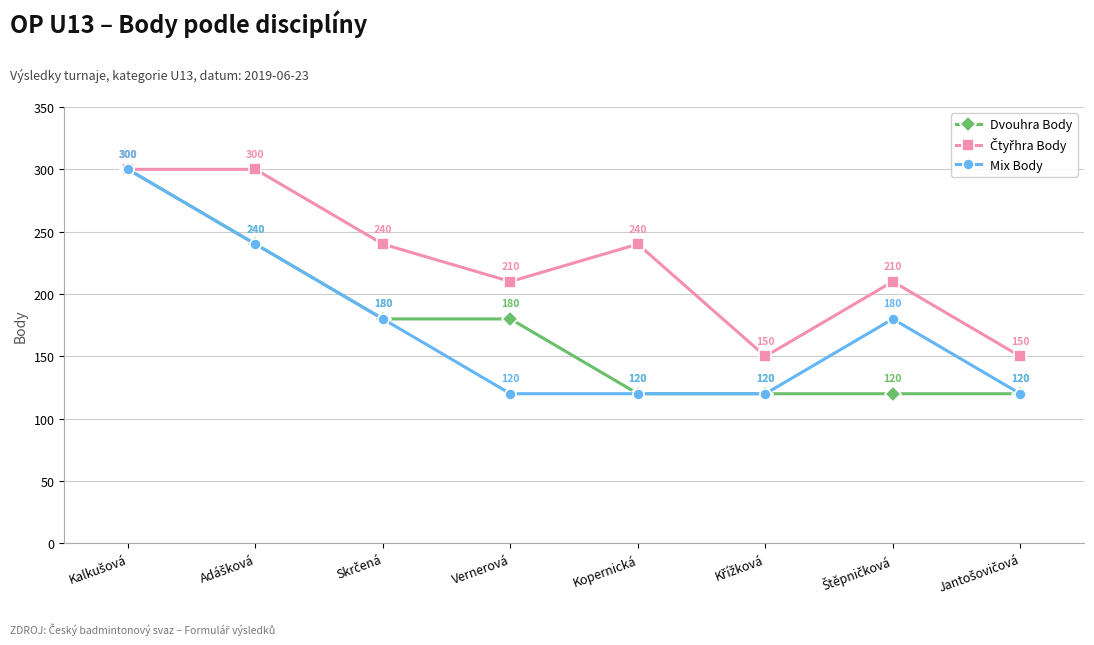

What is the smallest value displayed?

120